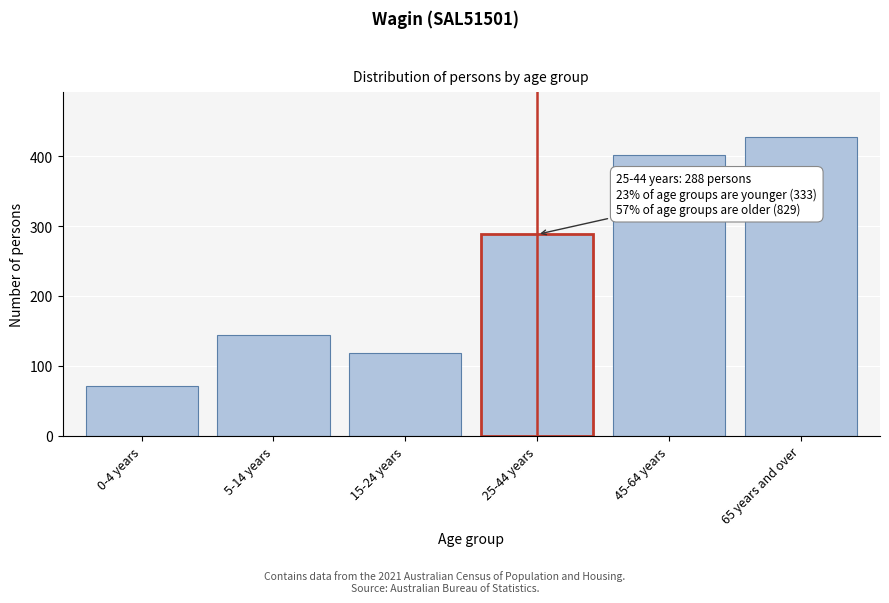

Reading left to right, what are all the values shown in this chart?

71	144	118	288	401	428